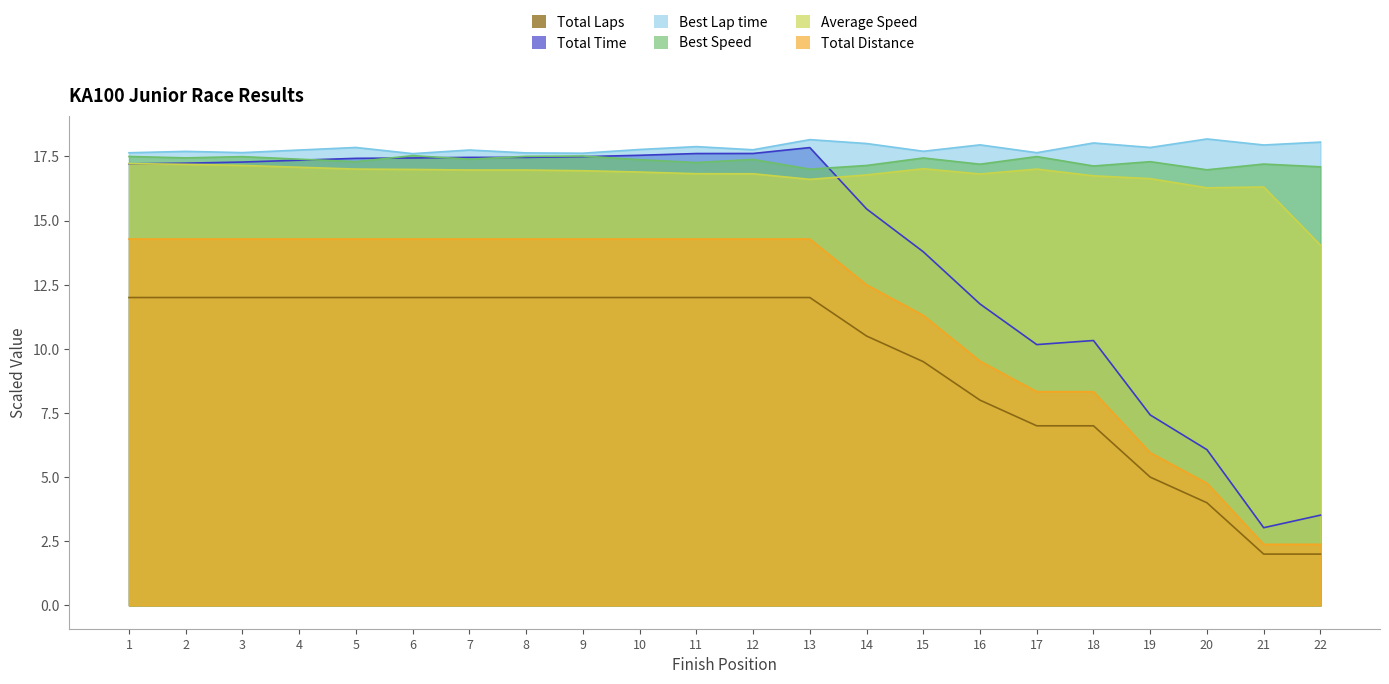

Between 4 and 20, which series saw the biggest shift?

Total Time